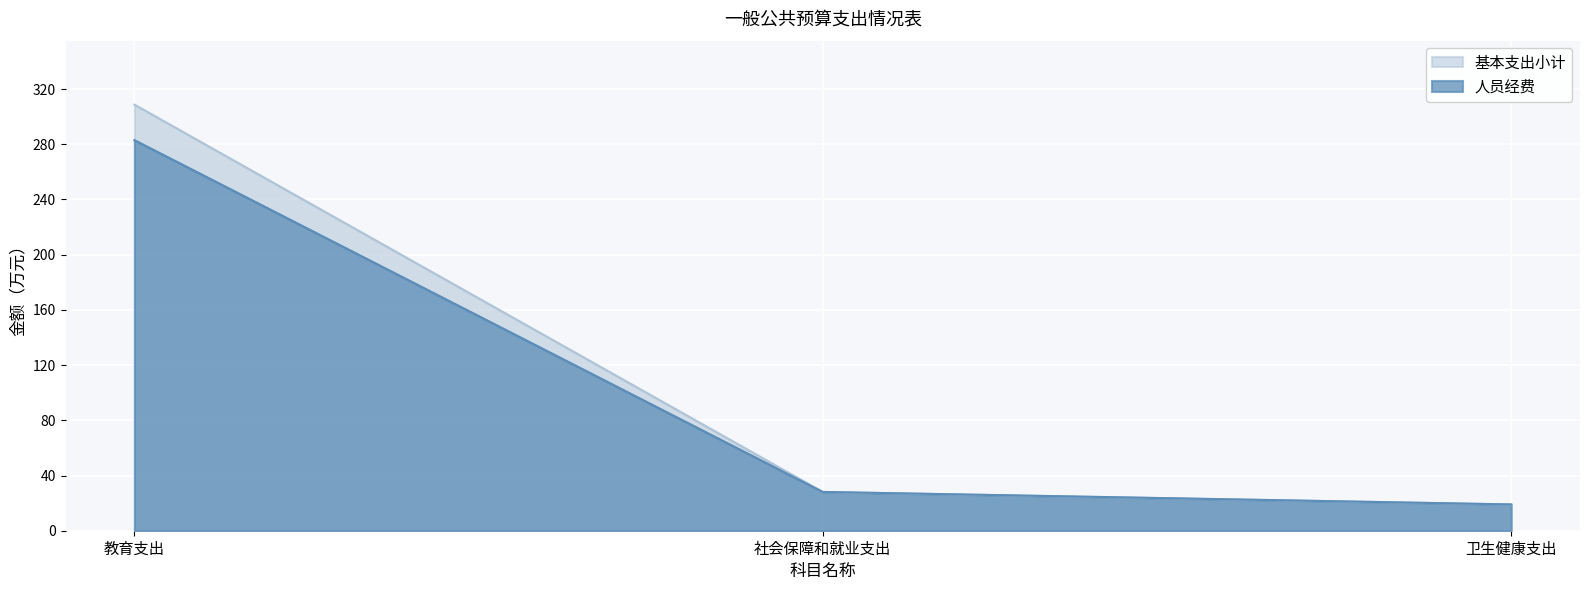

Reading left to right, transcribe all the data shown in this chart.

基本支出小计: 308.7	28.1	19.0
人员经费: 283.0	28.1	19.0